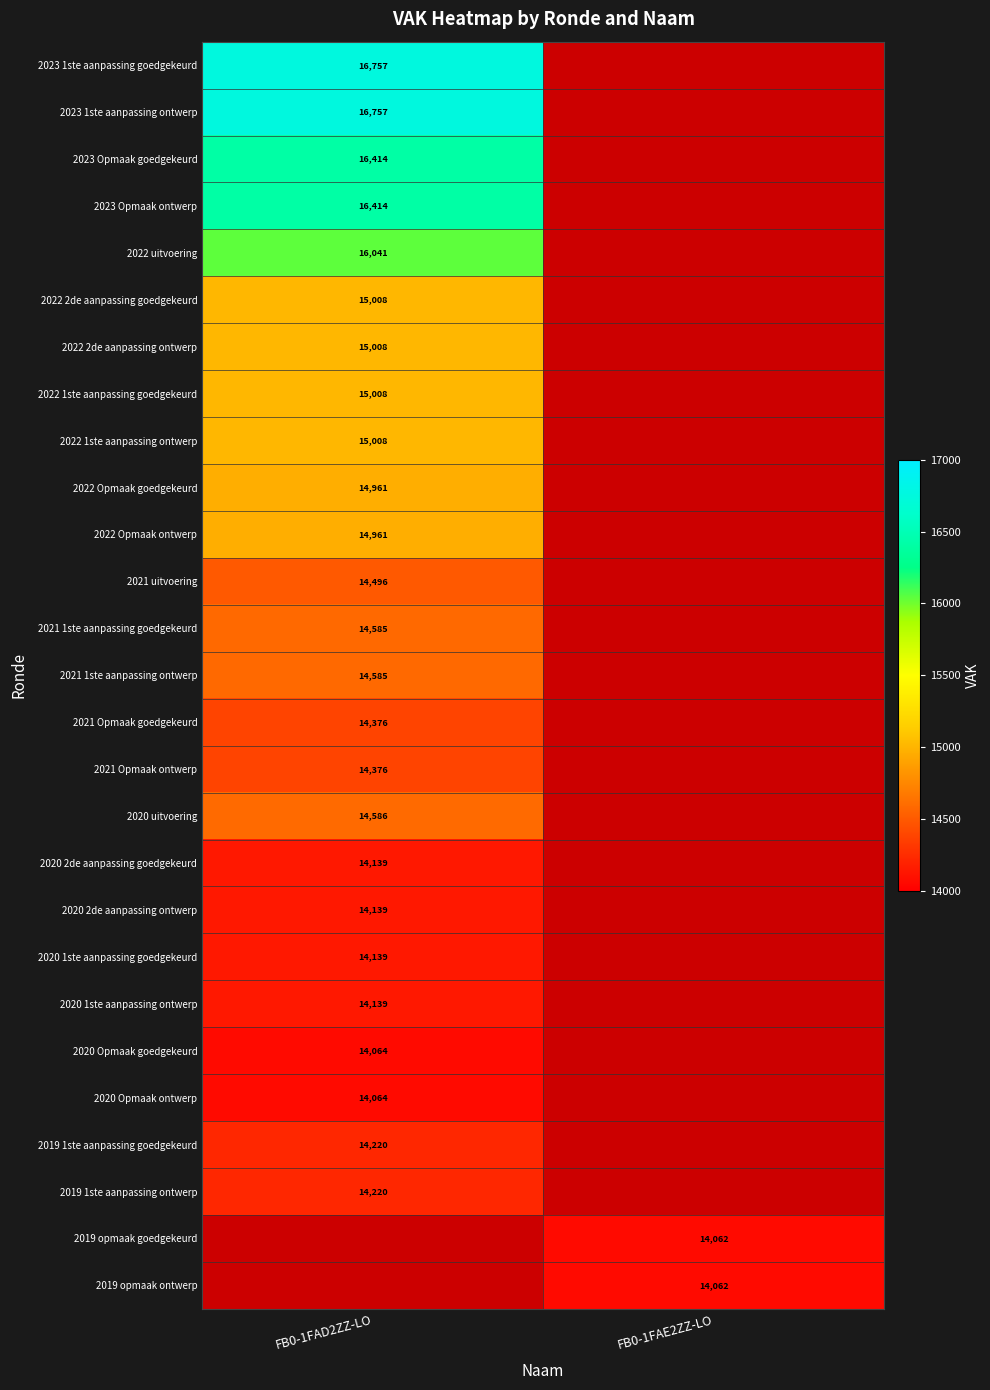

Is it true that 2020 1ste aanpassing ontwerp equals 14139 at FB0-1FAD2ZZ-LO?

True